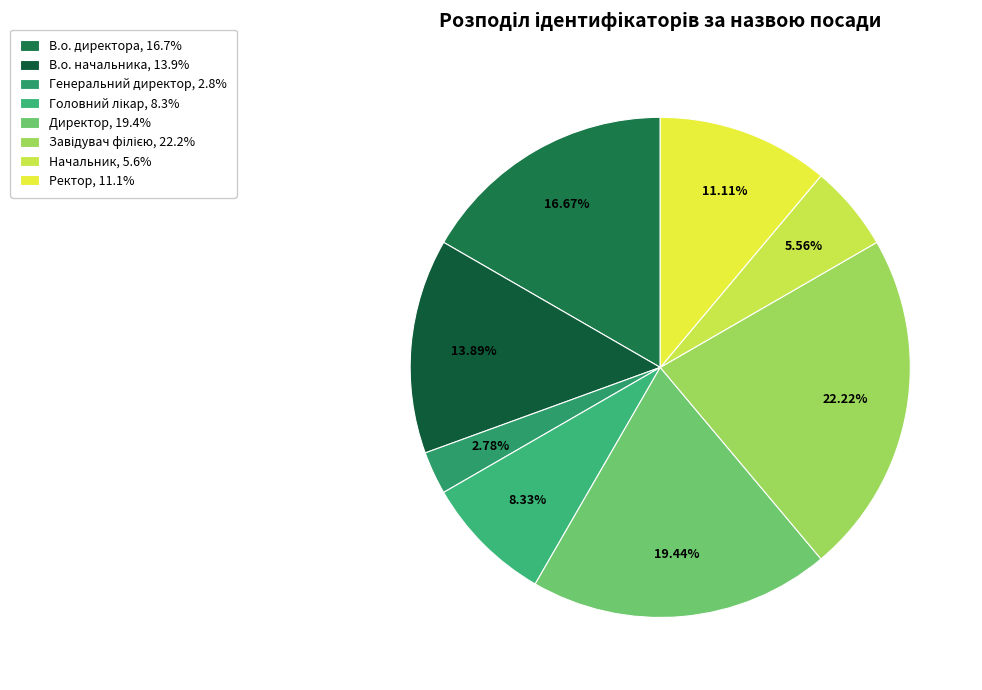

What is the change in value from Головний лікар to Начальник?

-1